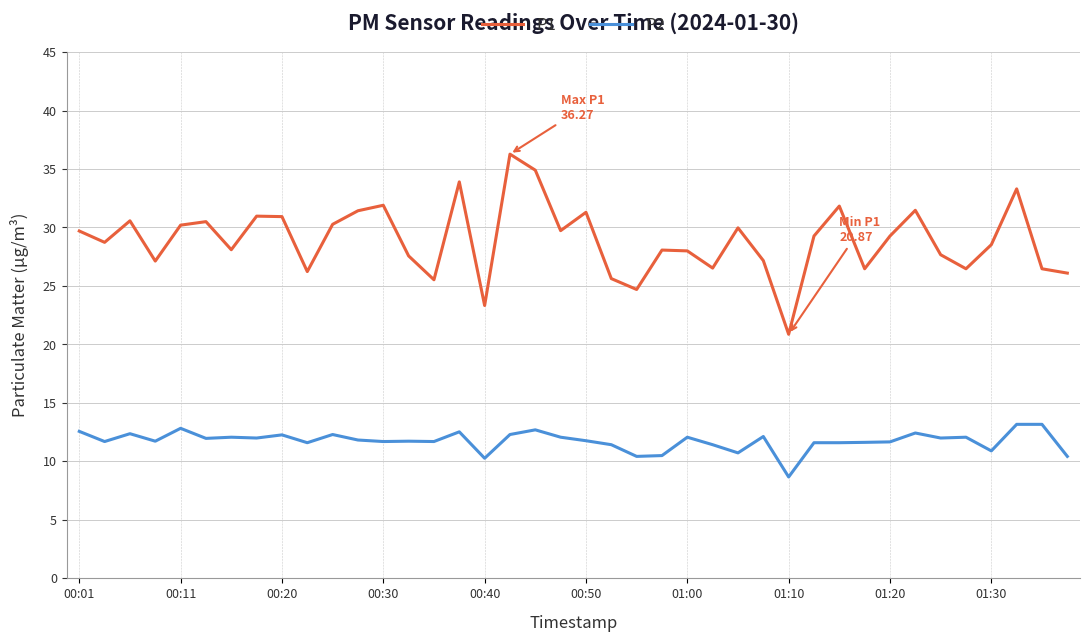

Which series has the widest spread of values?

P1